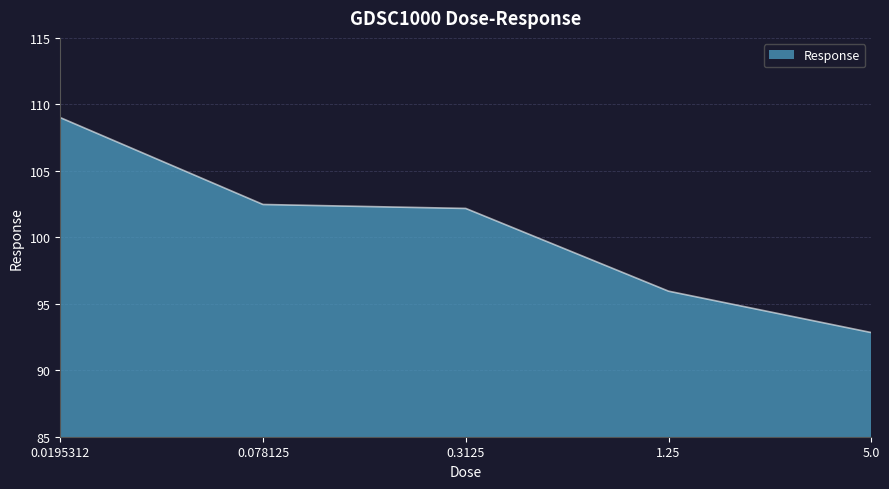

Where does the data first go above 102?

0.0195312